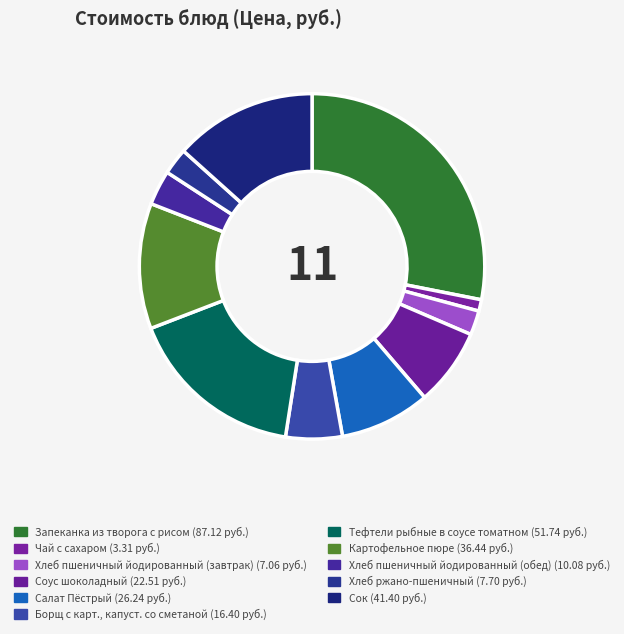

Does Борщ с карт., капуст. со сметаной represent more than half of the total?

No